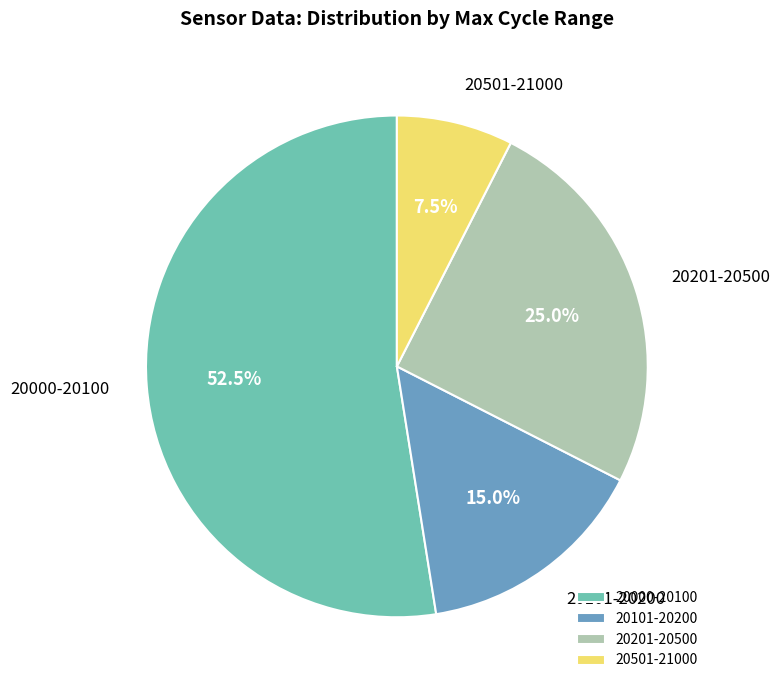

Which category has the smallest portion of the pie?

20501-21000